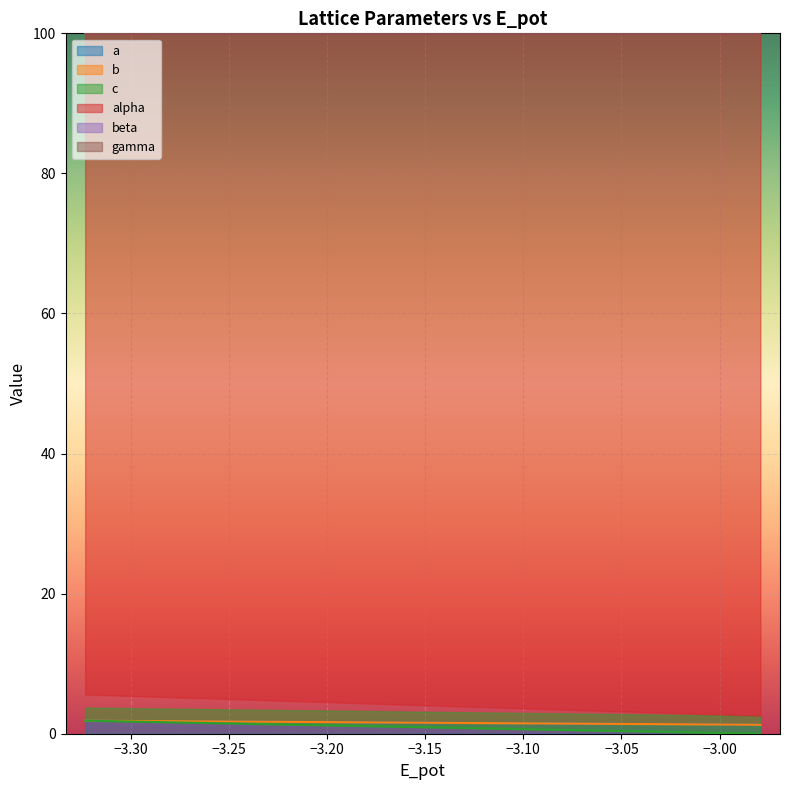

True or false: b and a cross at least once.

False